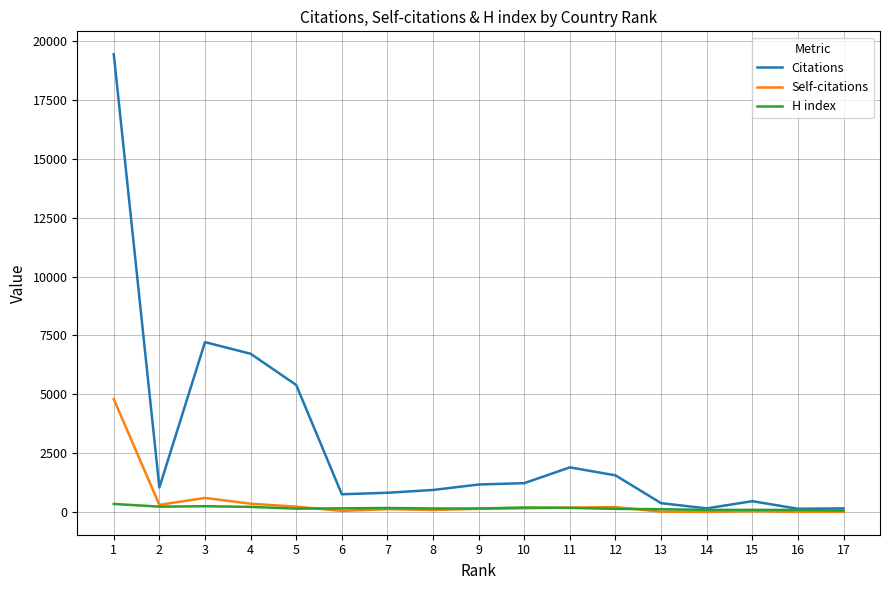

The value of Citations at 14 is 159. True or false?

True